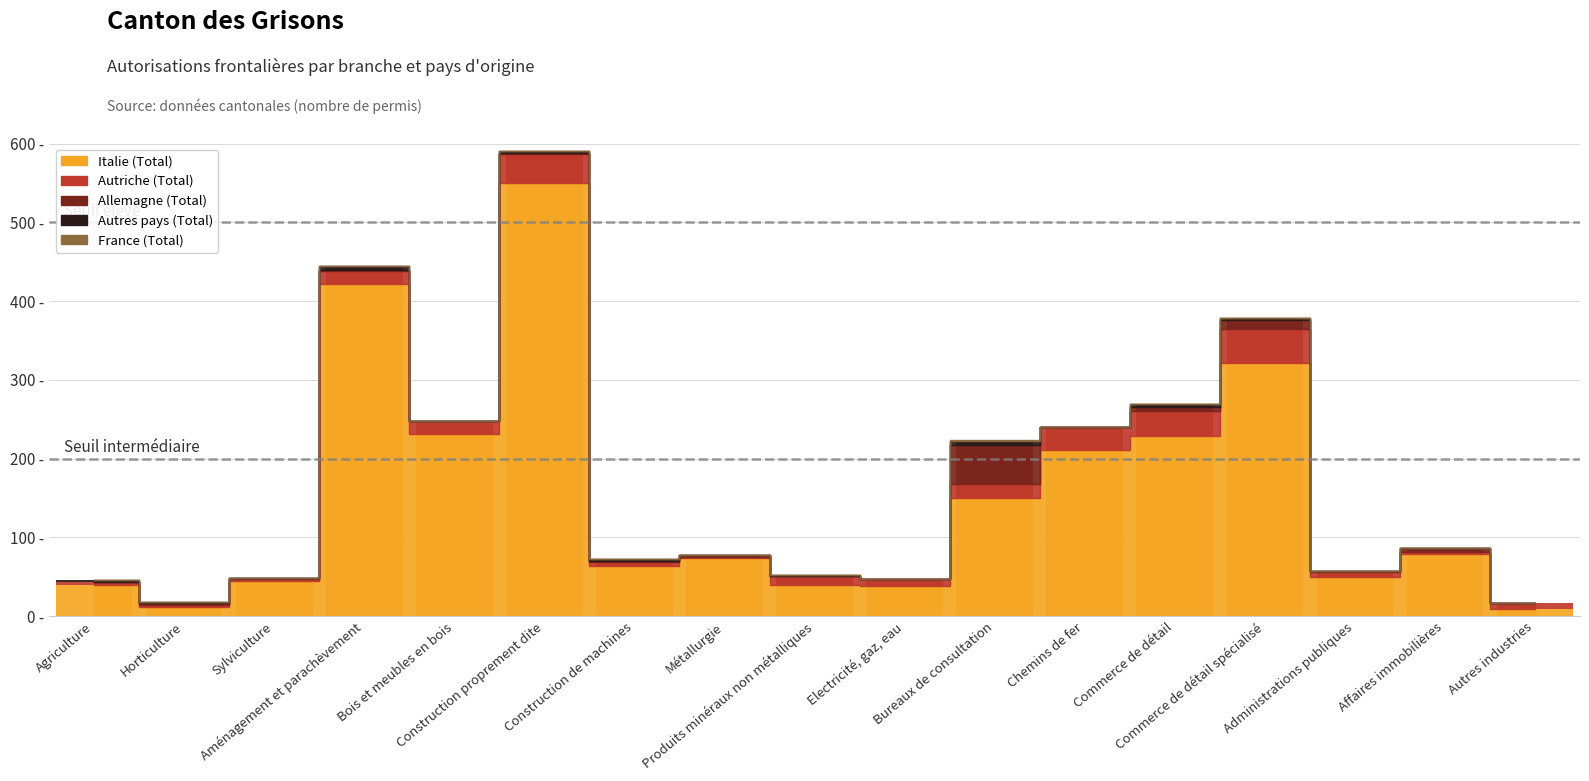

The Italie (Total) series shows 234 at Construction proprement dite. True or false?

False